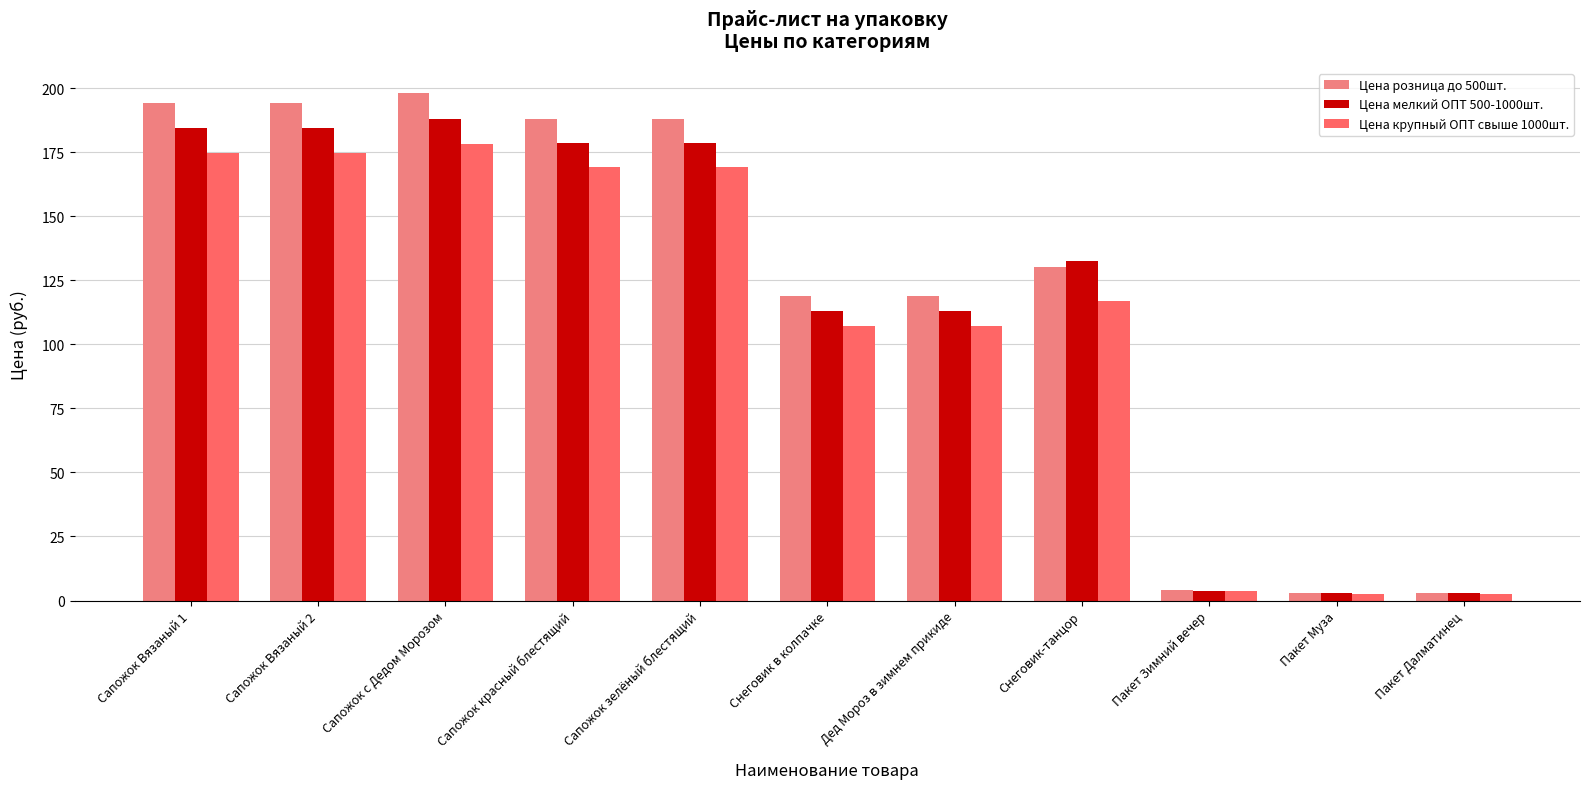

Count the number of data series in this chart.

3